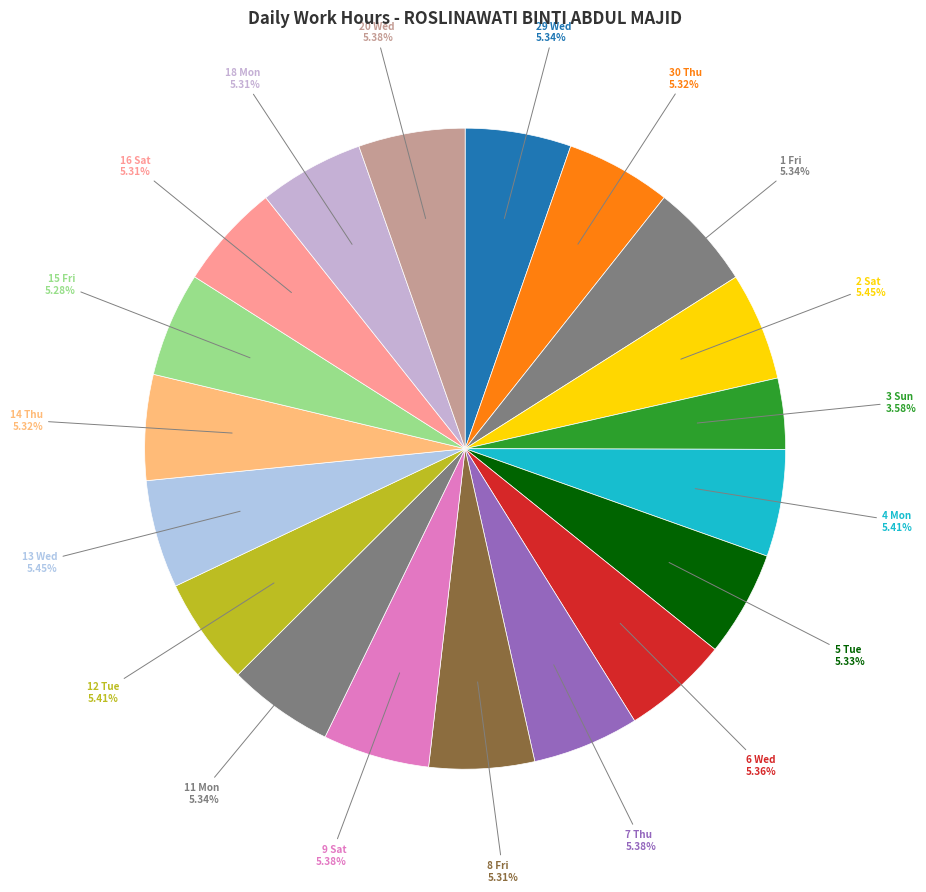

To the nearest percent, what is the combined percentage of 15 Fri and 9 Sat?

11%